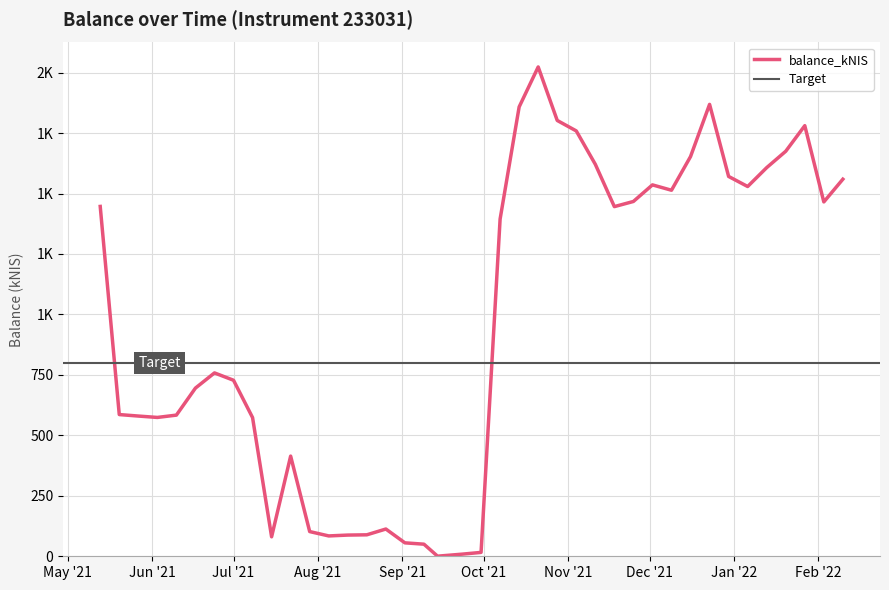

Is it true that the value at Jul '21 is 727.9?

True